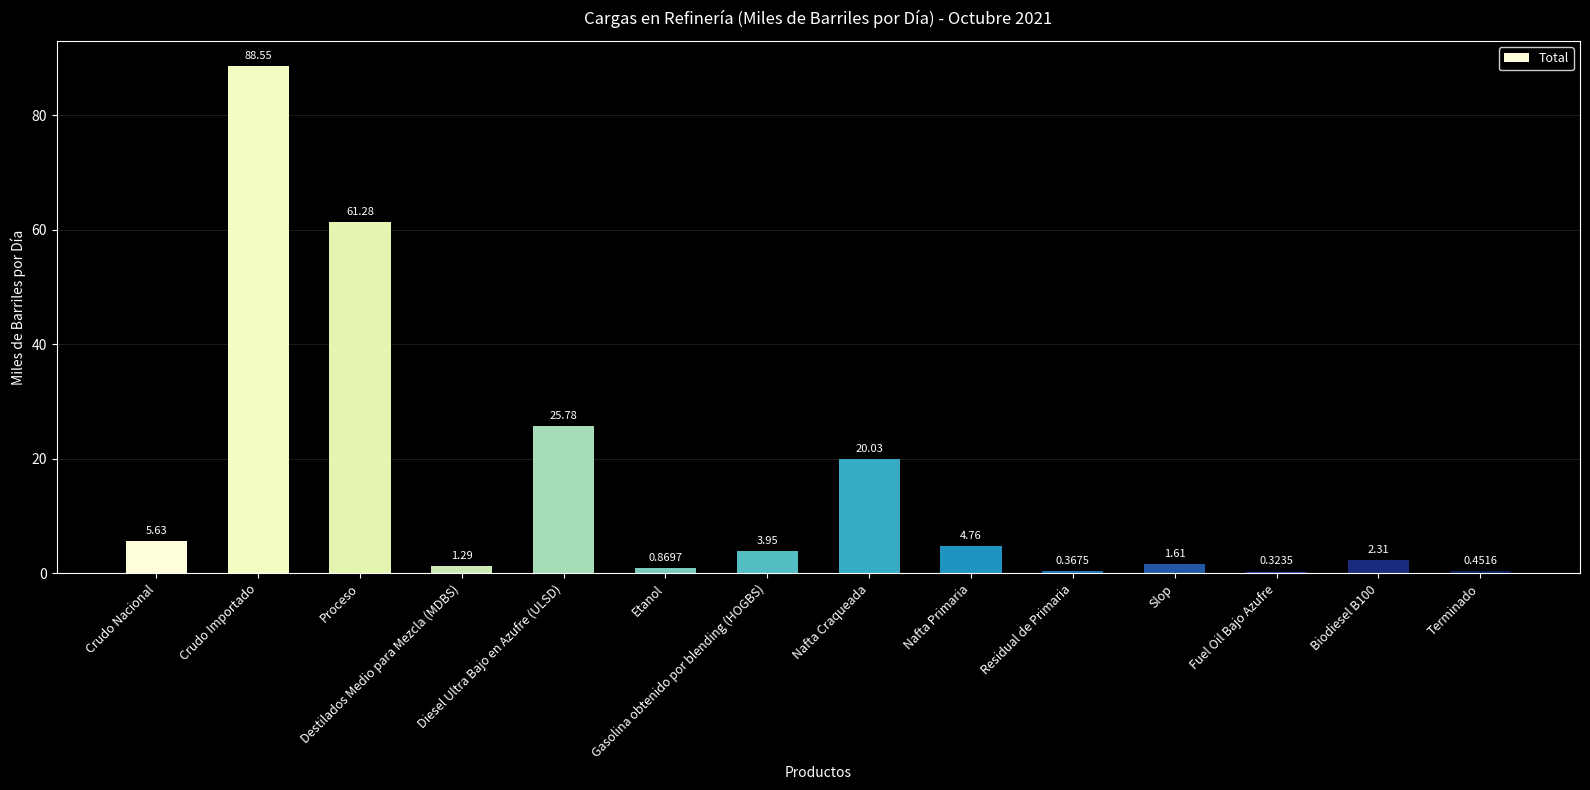

Is it true that the value at Crudo Importado is 32.9?

False